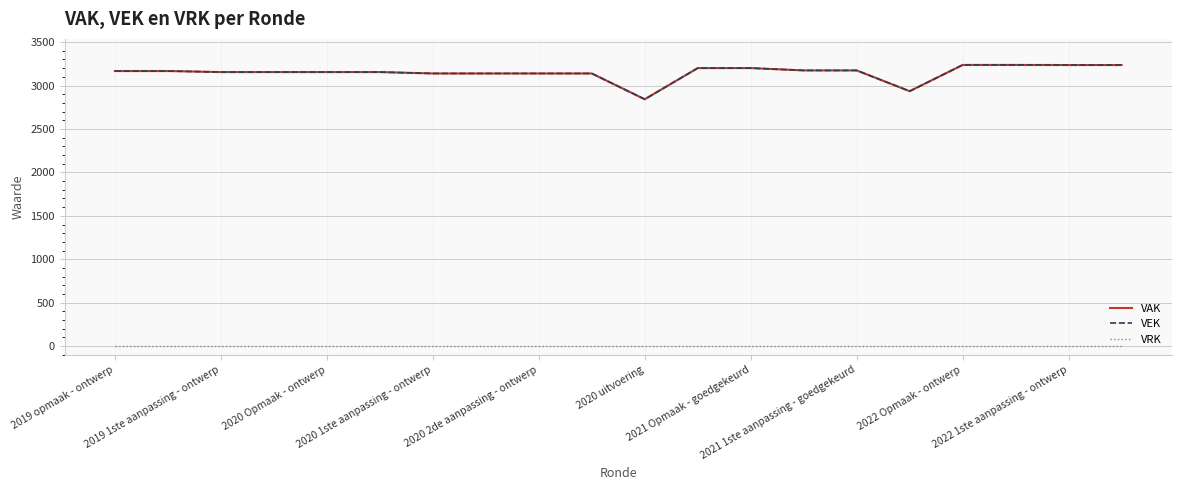

Which series has the largest total across all categories?

VAK